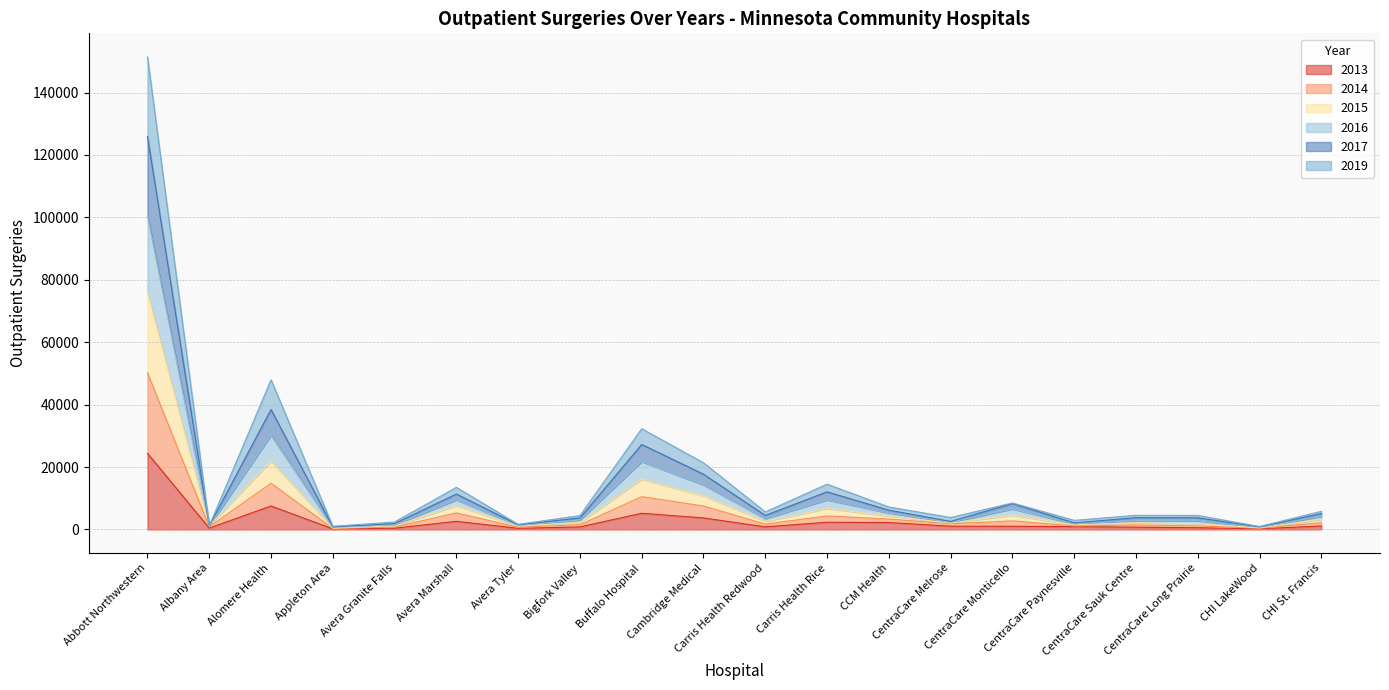

Does the chart display data point markers on the line(s)?

No